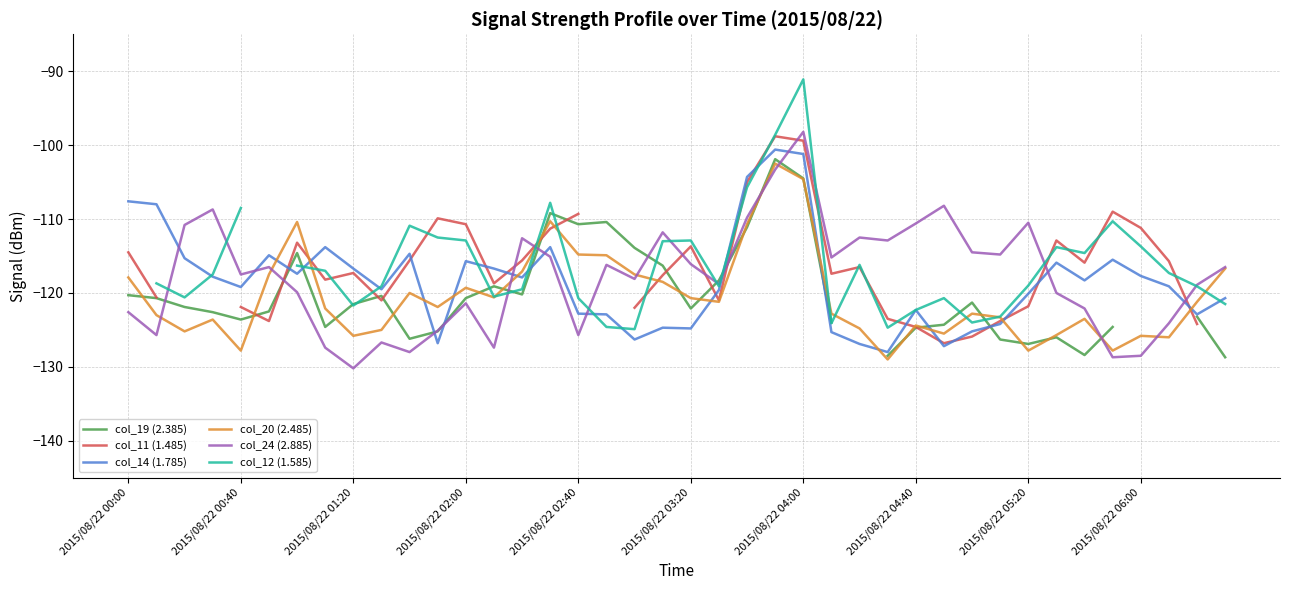

What is the sum of the col_11 (1.485) values at 18 and 2015/08/22 00:00?

-236.5